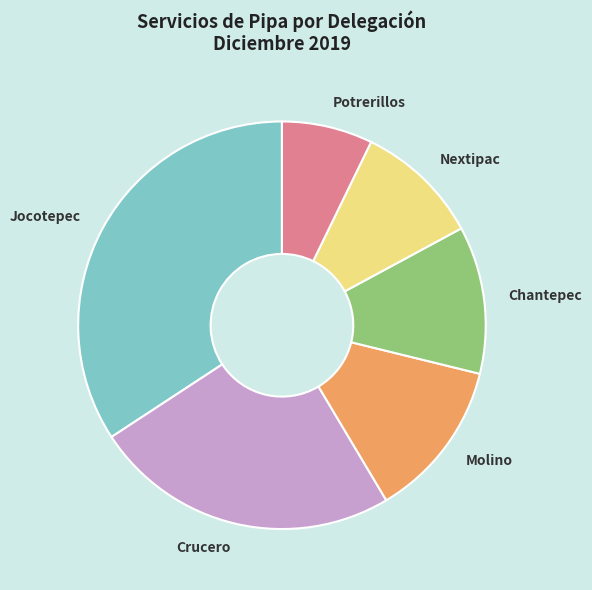

Which category has the smallest portion of the pie?

Potrerillos